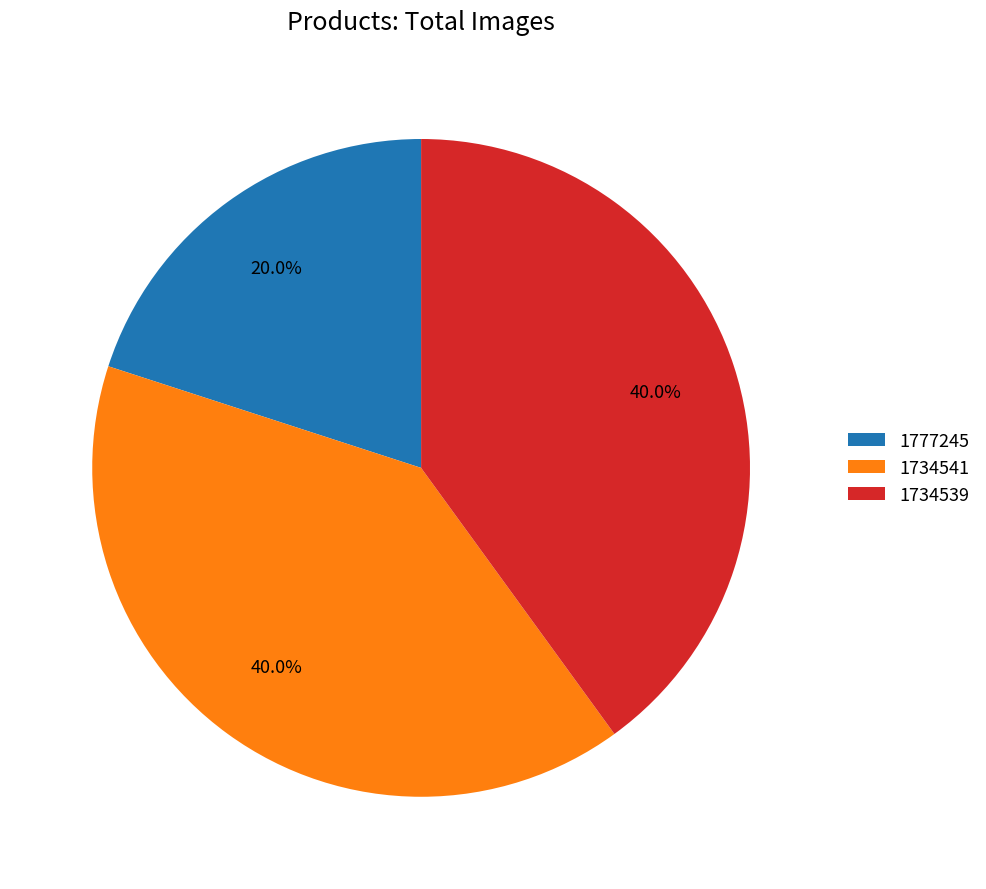

What percentage do 1777245 and 1734539 together represent?

60.0%